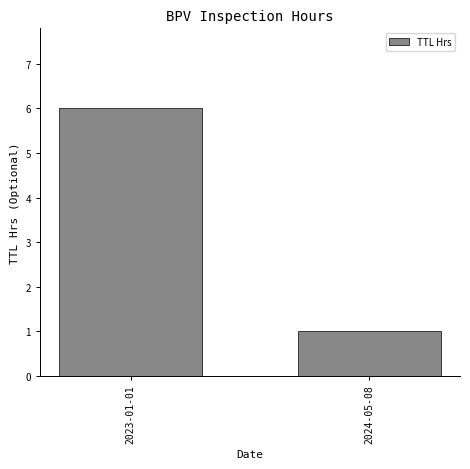

Reading left to right, transcribe all the data shown in this chart.

6	1